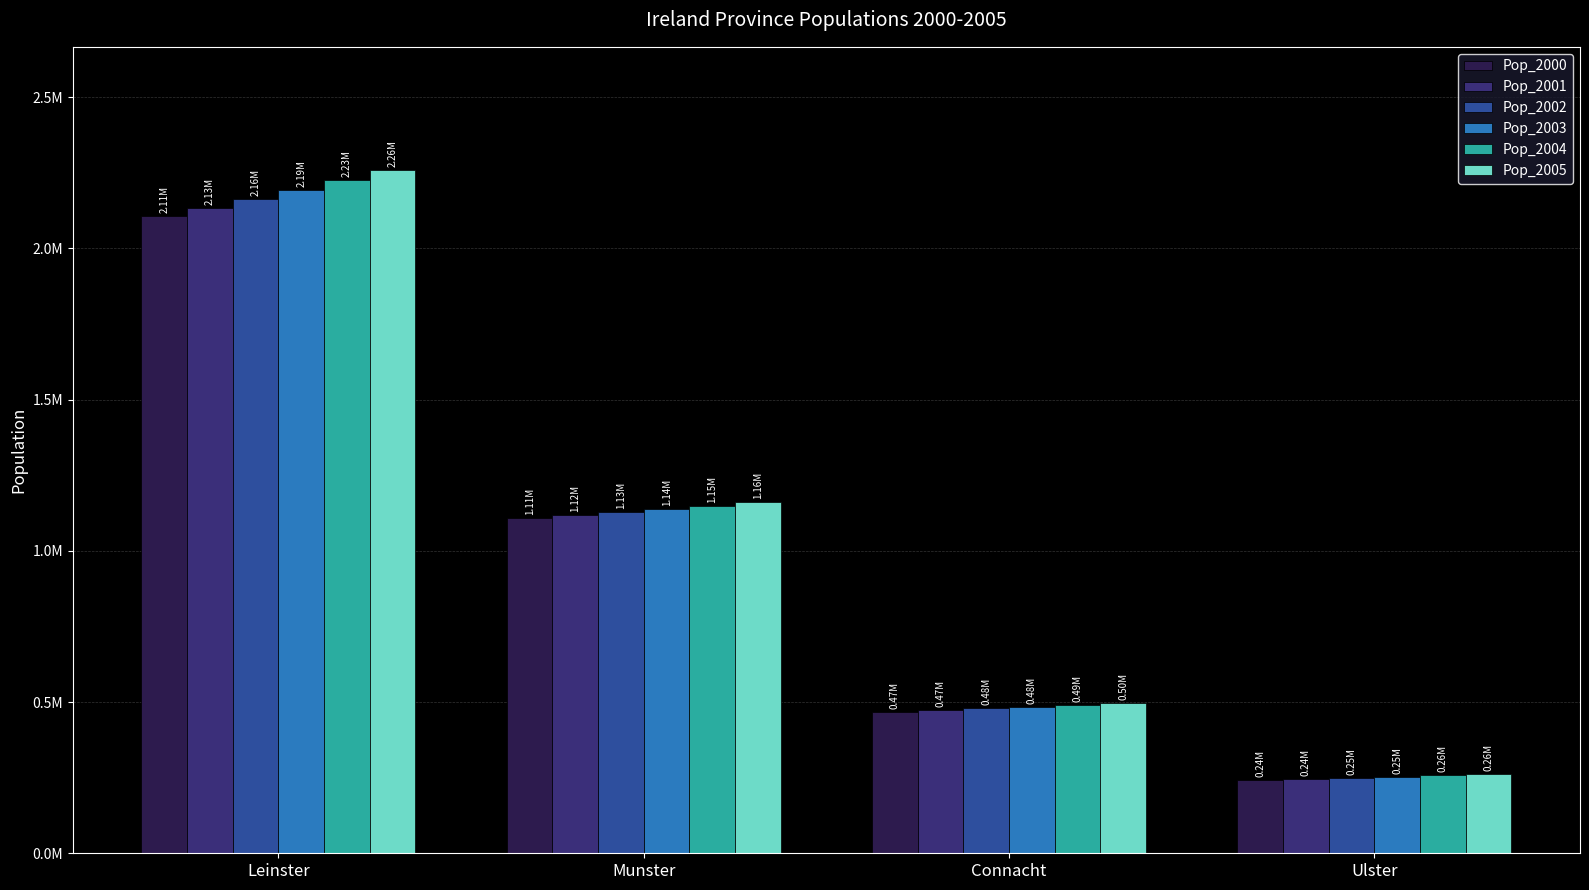

At which label does Pop_2005 reach its minimum?

Ulster